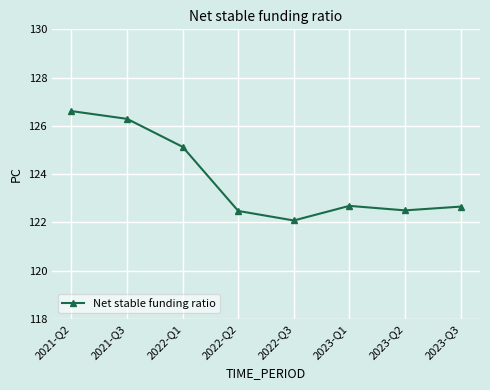

Read the value at 2022-Q3.

122.1